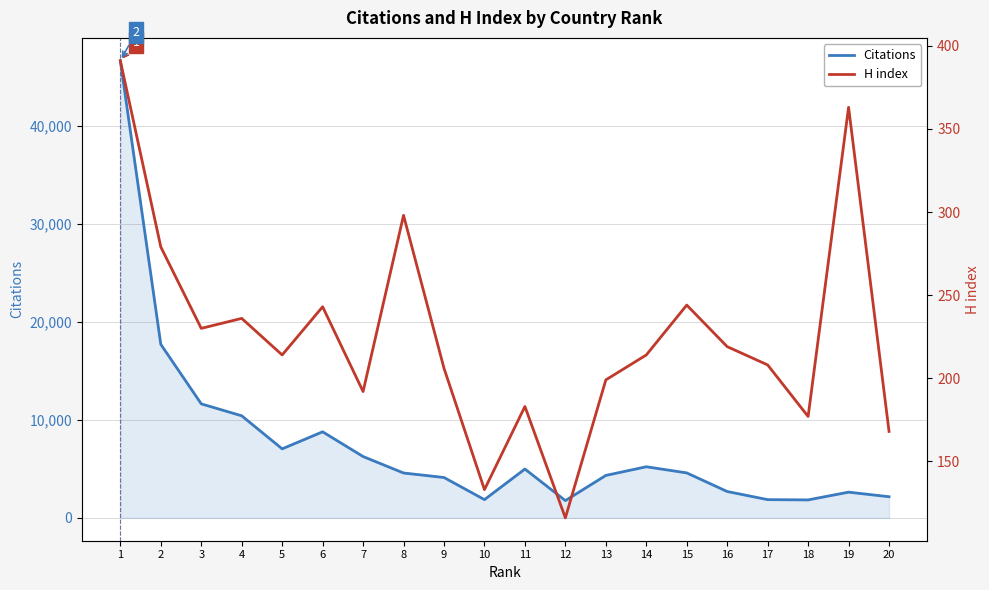

How many lines are shown in the chart?

2